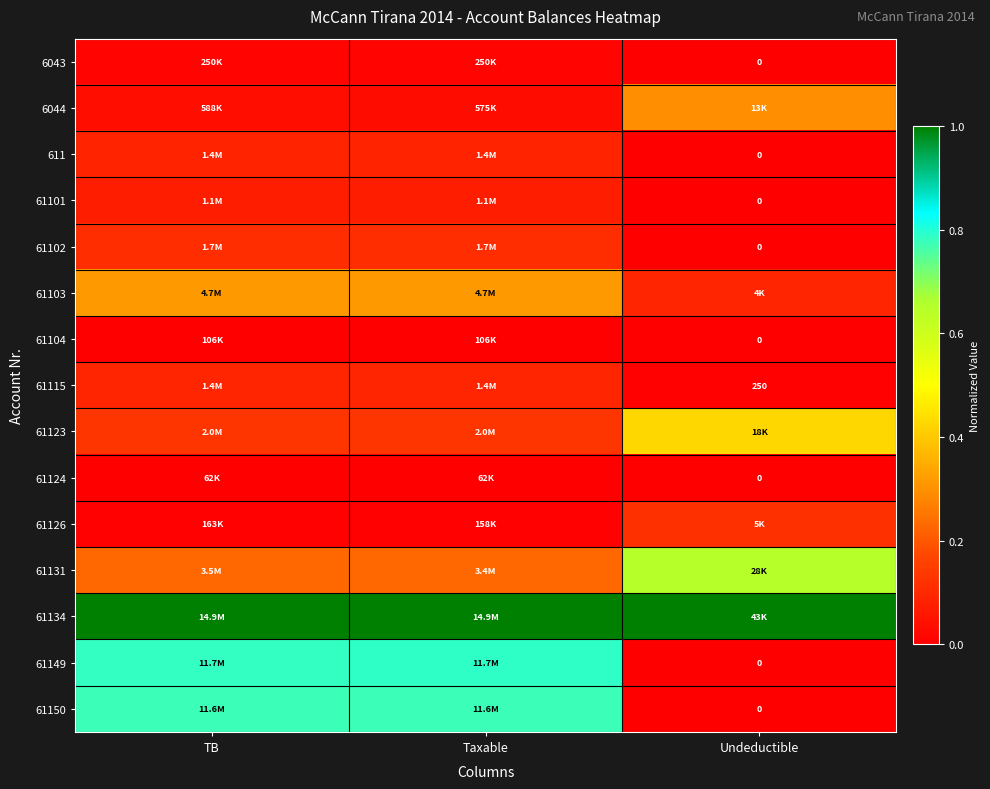

Rank the series at Taxable from lowest to highest value.

61124, 61104, 61126, 6043, 6044, 61101, 611, 61115, 61102, 61123, 61131, 61103, 61150, 61149, 61134